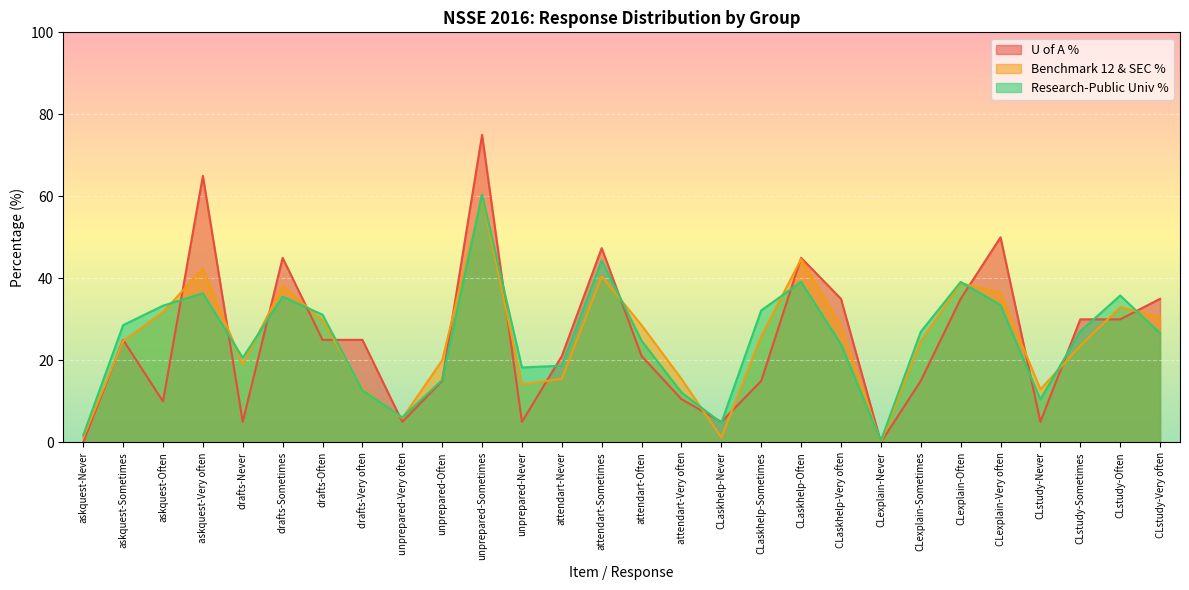

How many lines are shown in the chart?

3